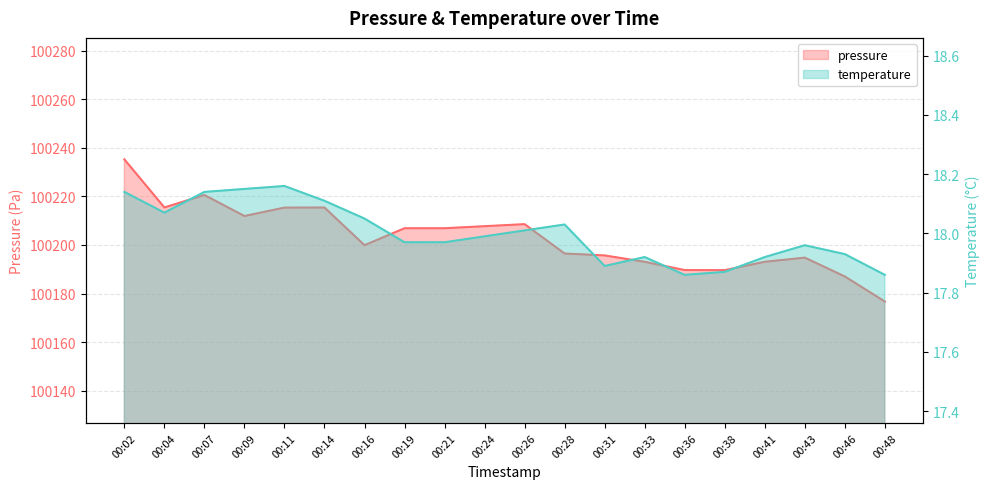

What is the difference between the maximum and minimum values in the temperature series?

0.3